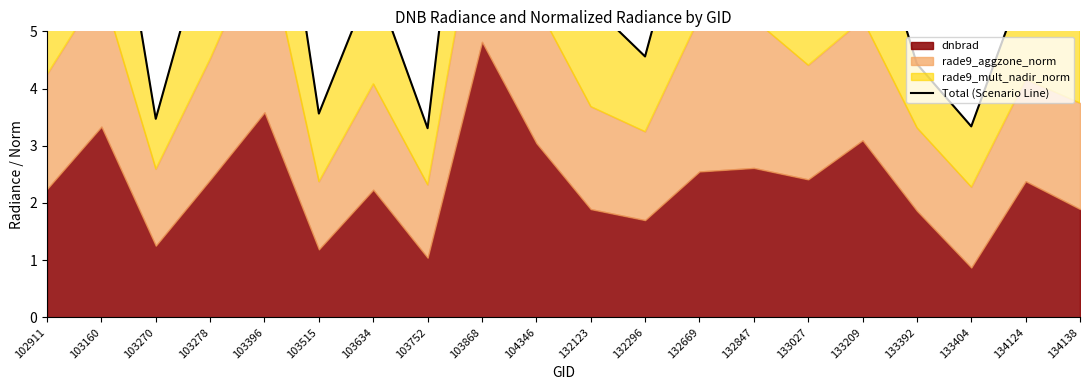

List the labels in order of value, smallest first.

103752, 133404, 103270, 103515, 133392, 132296, 132123, 134138, 103634, 134124, 102911, 133027, 103278, 133209, 132847, 104346, 132669, 103160, 103396, 103868